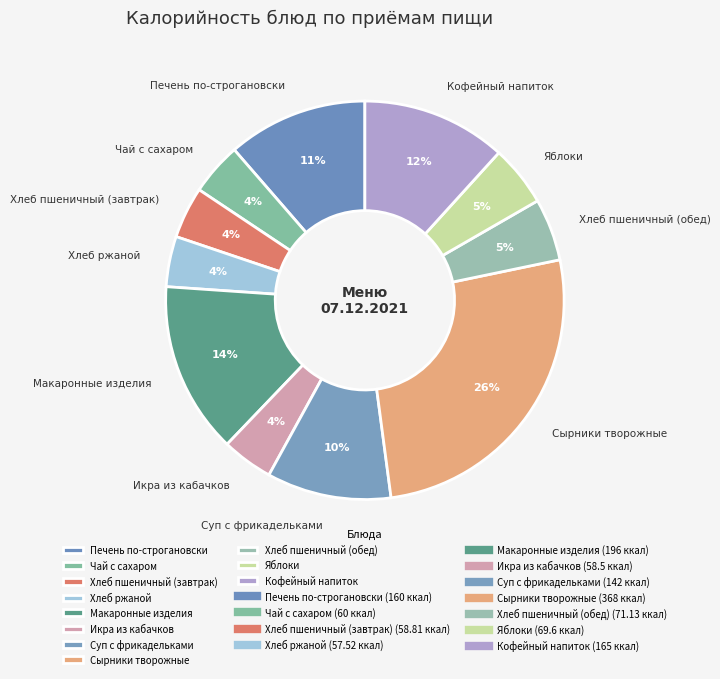

Combined, do Хлеб пшеничный (обед) and Яблоки account for over 50%?

No